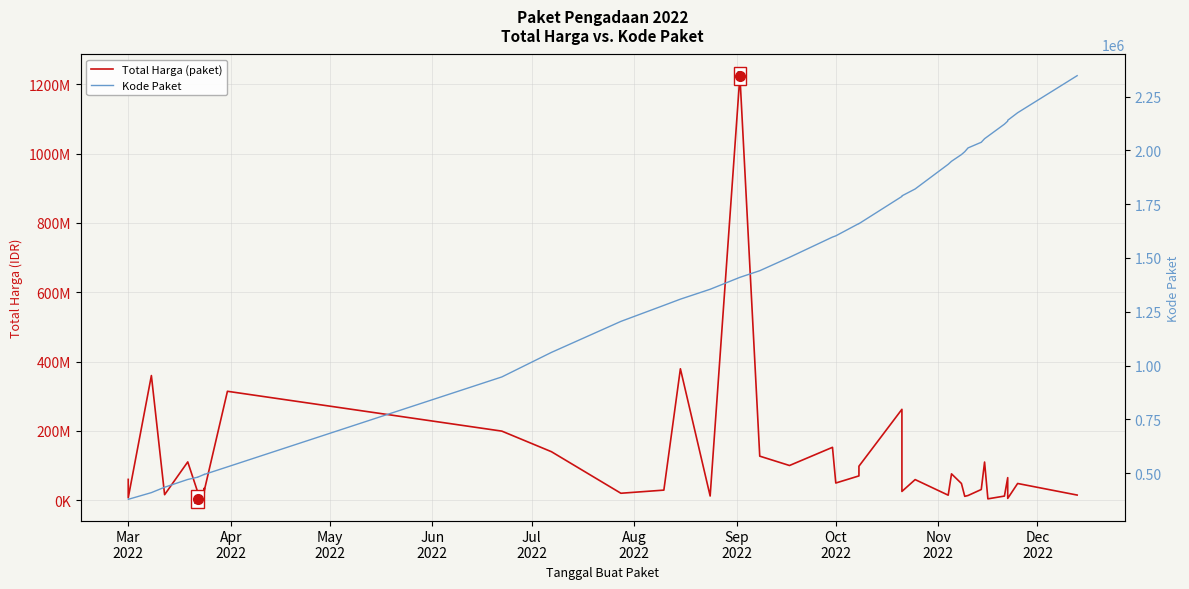

In Total Harga (paket), how many points are higher than both neighbors (excluding endpoints)?

13